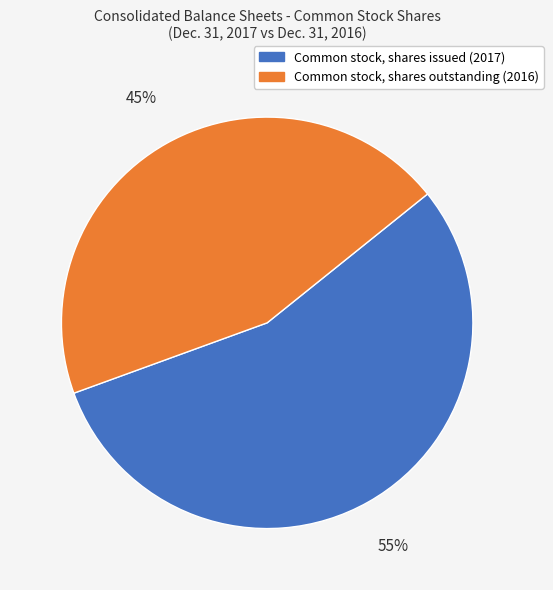

The Common stock, shares issued slice represents 55% of the pie. True or false?

True